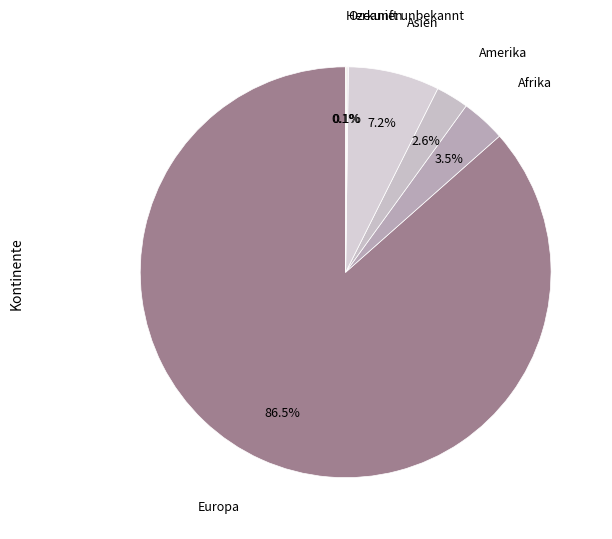

What percentage do Europa and Asien together represent?

93.7%